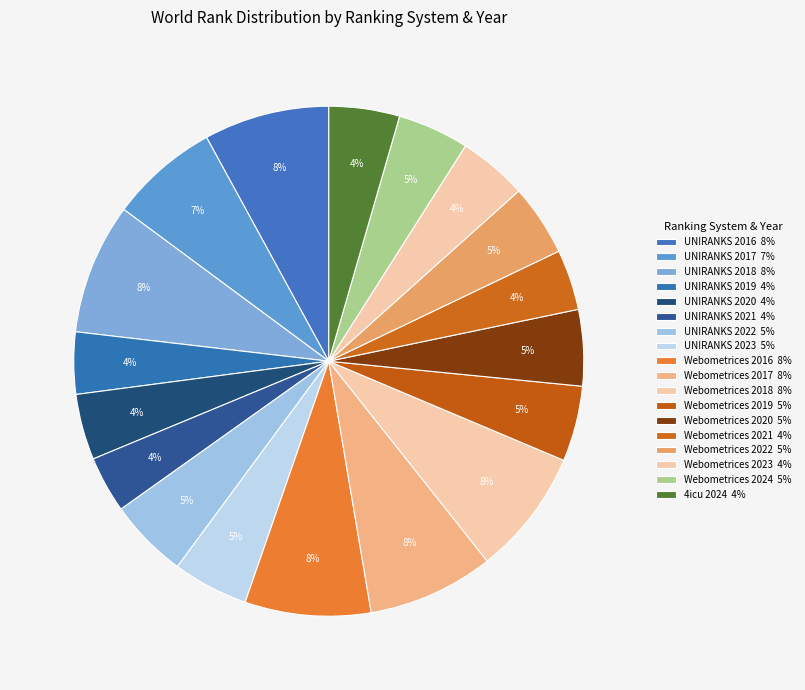

Count the number of slices in the pie.

18